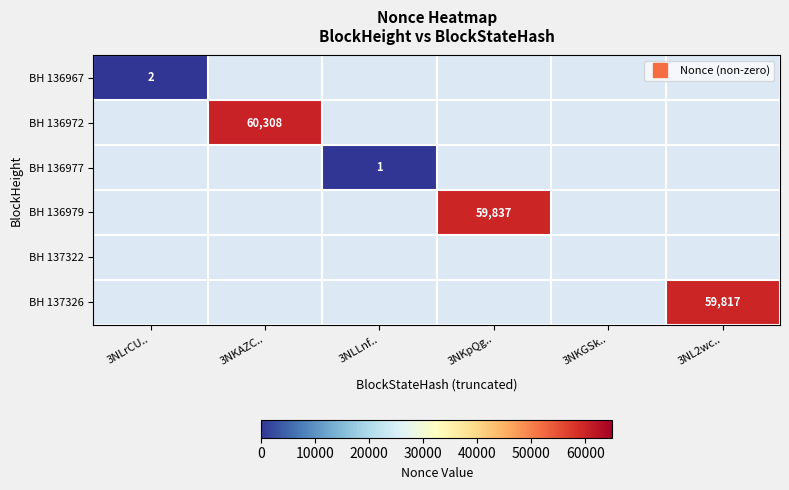

Which category has the lowest value across all series?

3NKAZC..